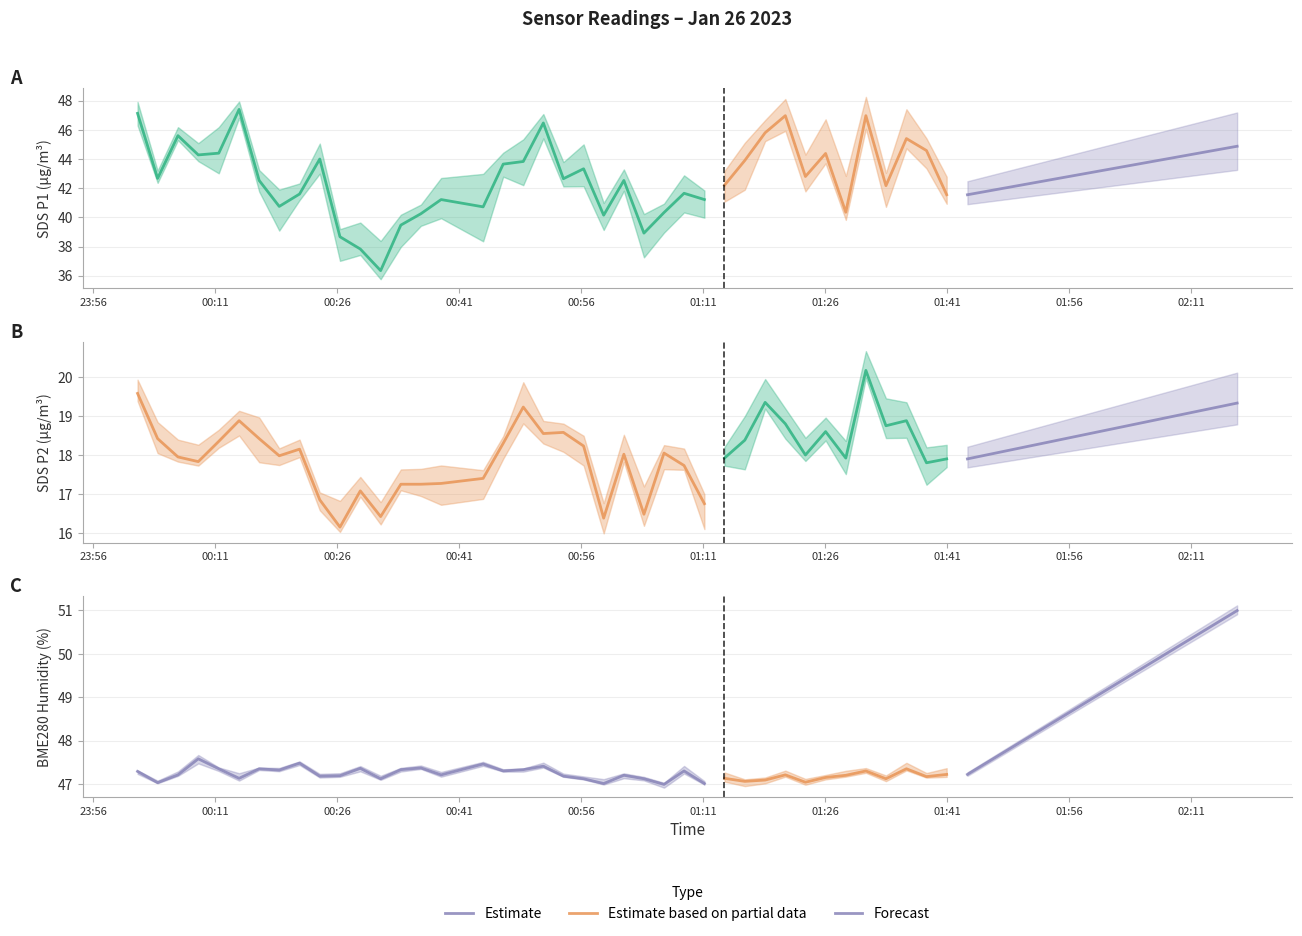

At which category is the sum across all series the highest?

35